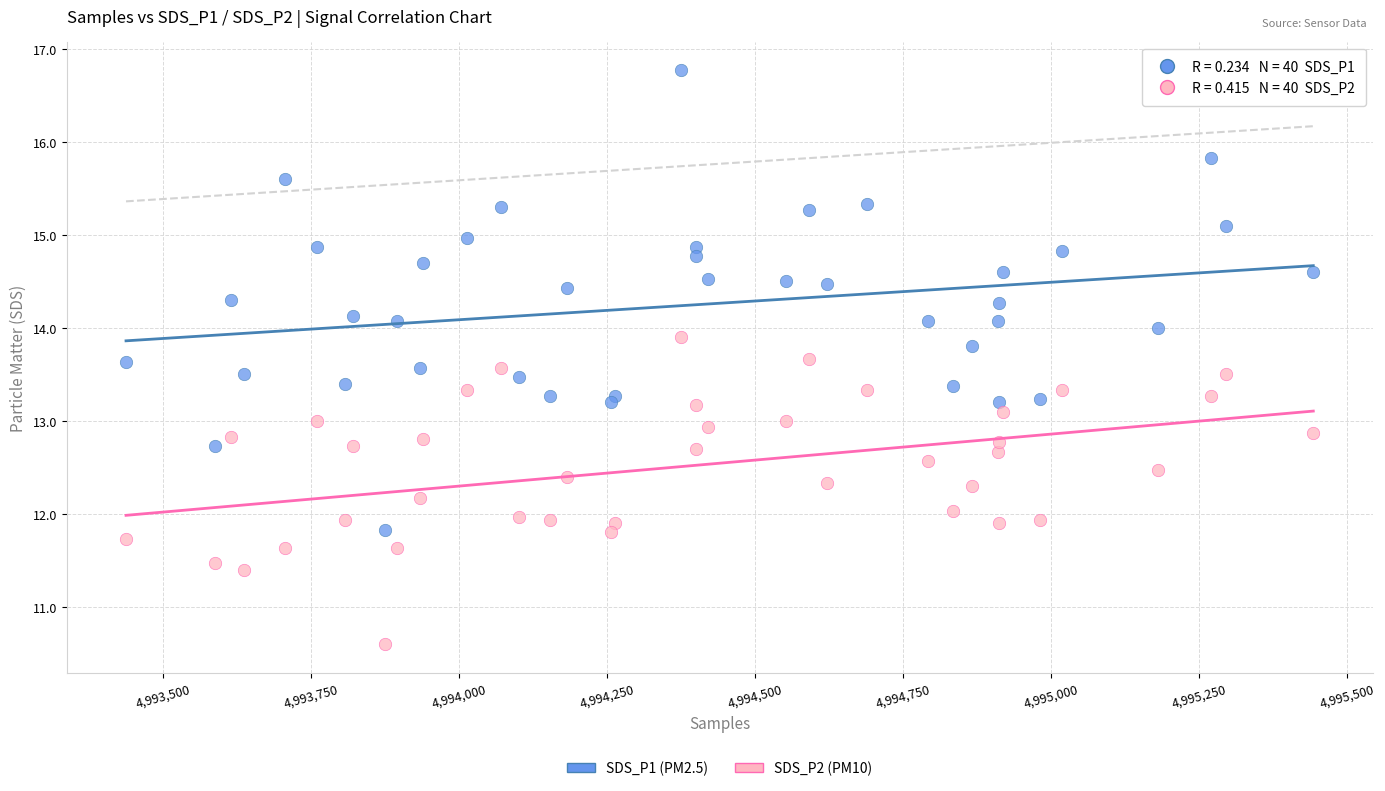

Which series contains the highest Y value?

SDS_P1 (PM2.5)